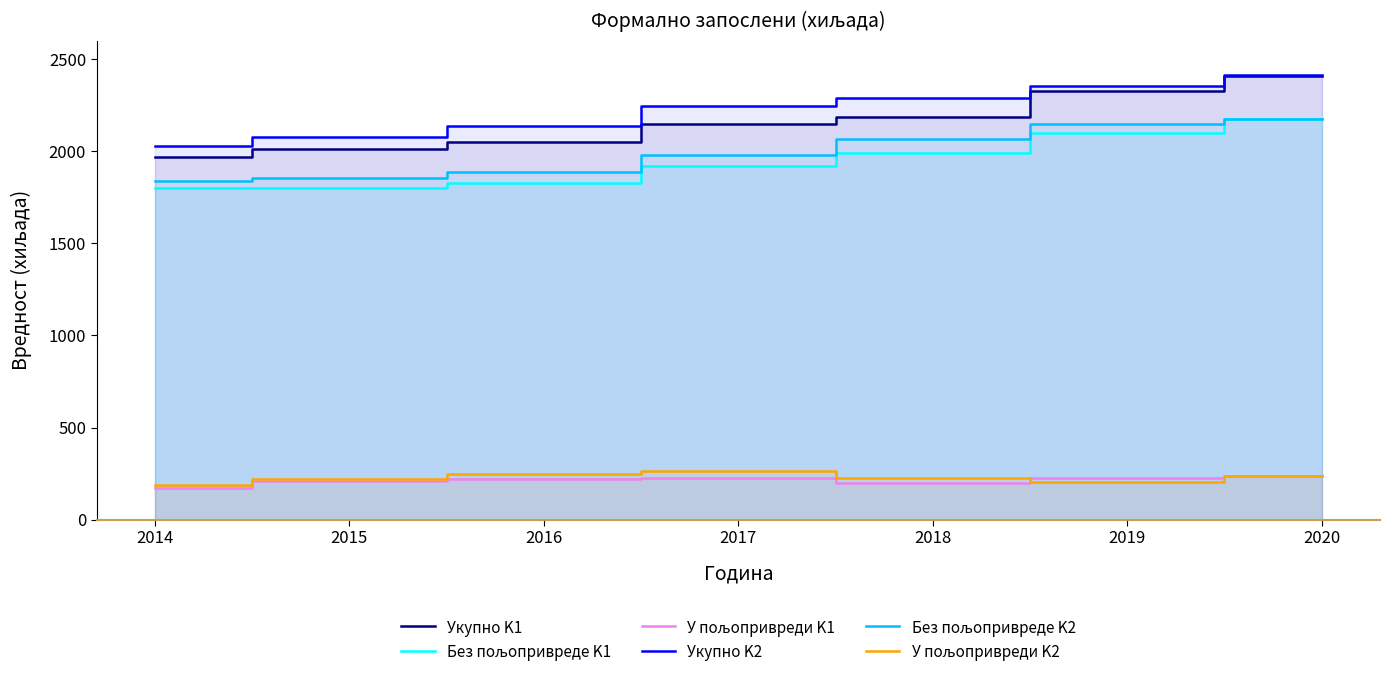

True or false: Без пољопривреде K1 and Укупно K1 intersect in this chart.

False